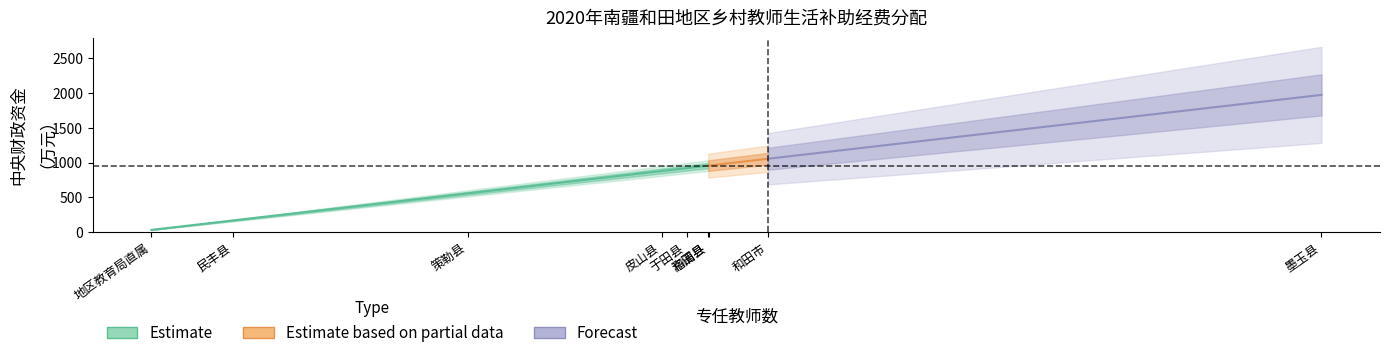

List the labels in order of value, largest first.

墨玉县, 和田市, 洛浦县, 和田县, 于田县, 皮山县, 策勒县, 民丰县, 地区教育局直属